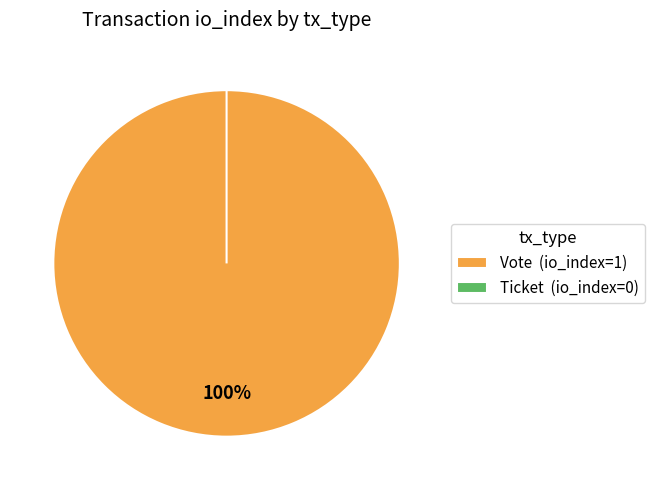

True or false: Ticket accounts for 14% of the total.

False